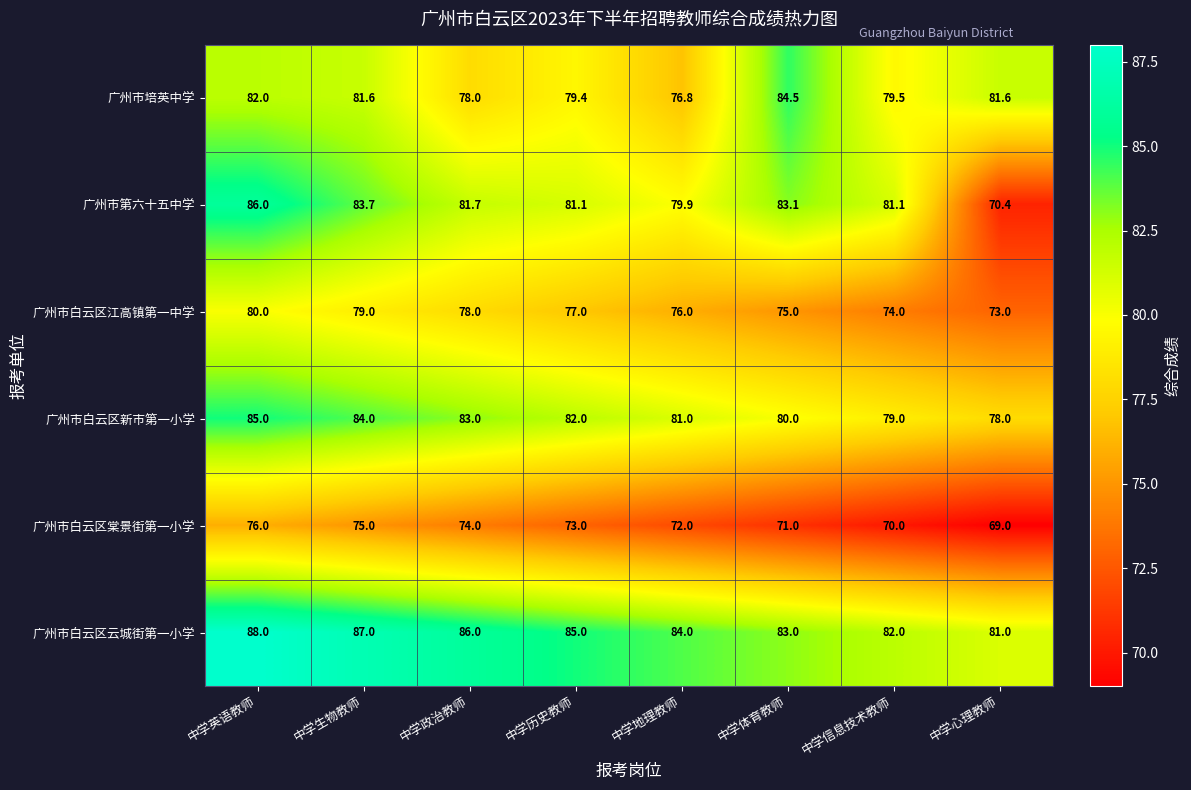

What is the difference between the highest and lowest values at 中学信息技术教师?

12.0